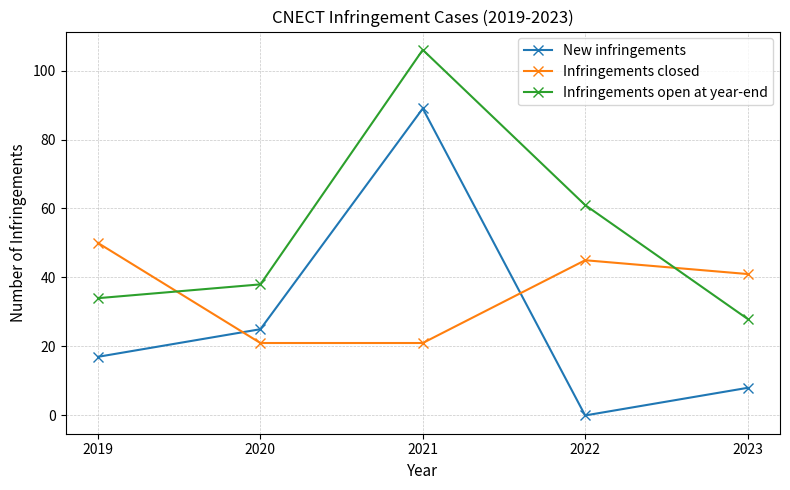

True or false: Infringements open at year-end has a value of 35 at 2022.

False